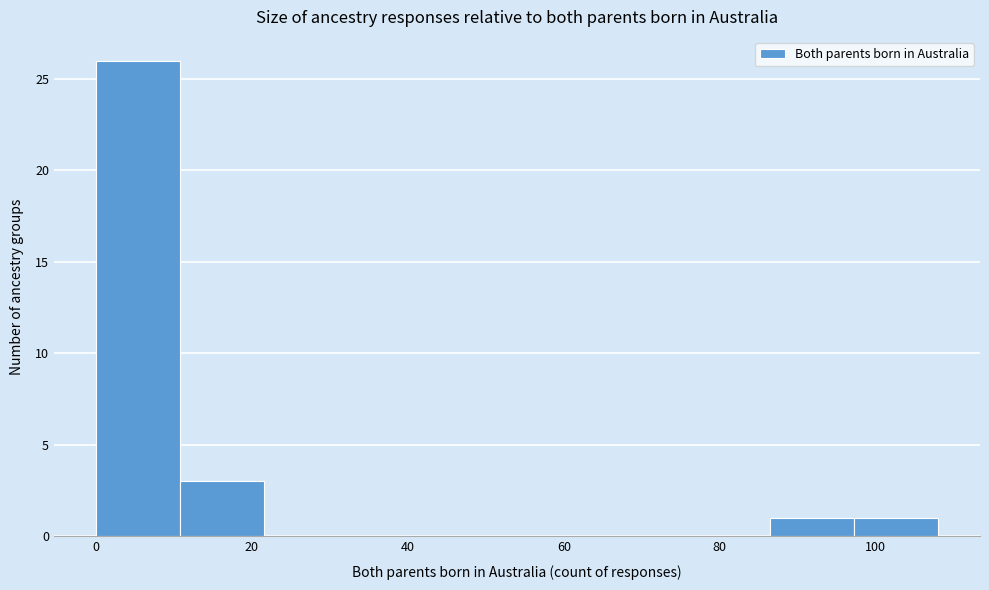

Reading left to right, list every bar in this chart as the range it spans on the x-axis followed by its height. Neither the bar edges nor the heights are printed on the chart, so give them approximately, as read against the axes.

0.0 to 10.8: 26
10.8 to 21.6: 3
21.6 to 32.4: 0
32.4 to 43.2: 0
43.2 to 54.0: 0
54.0 to 64.8: 0
64.8 to 75.6: 0
75.6 to 86.4: 0
86.4 to 97.2: 1
97.2 to 108.0: 1